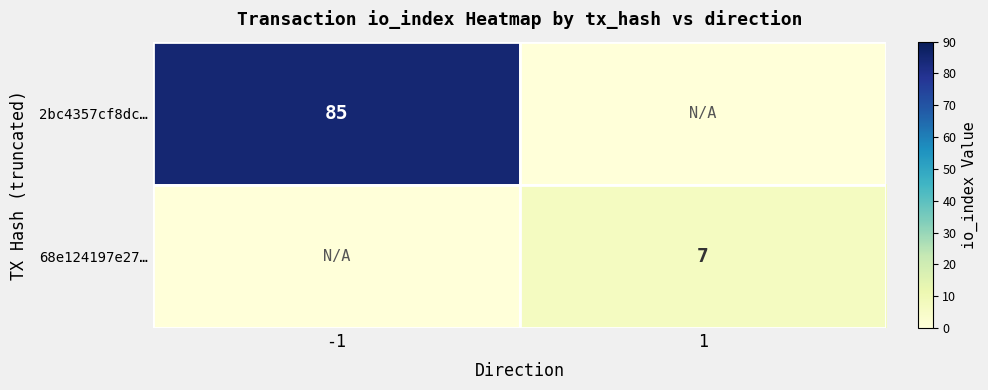

True or false: 2bc4357cf8dc… has a value of 85 at -1.

True